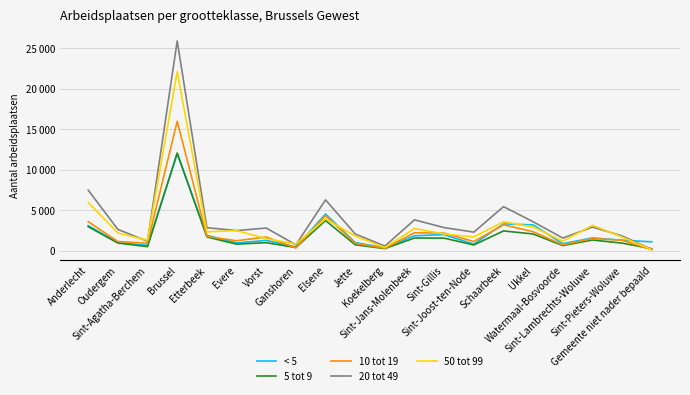

The value of 10 tot 19 at Anderlecht is 3584. True or false?

True